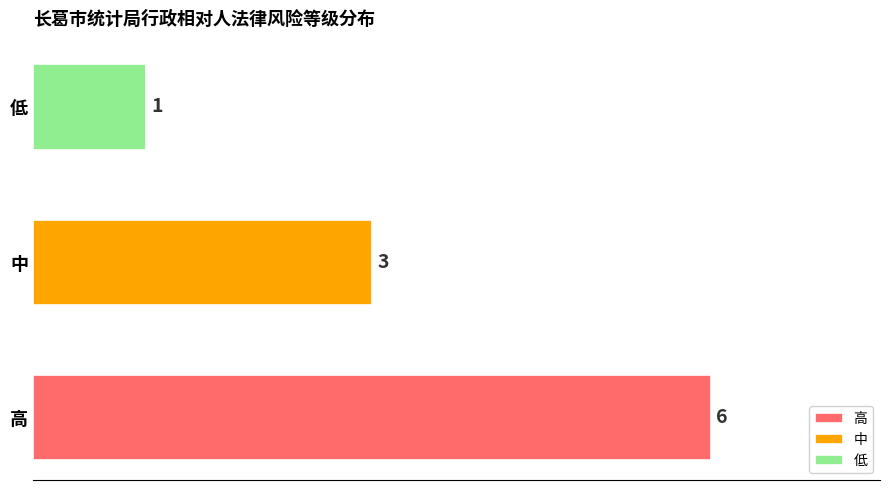

List the labels in order of value, smallest first.

低, 中, 高